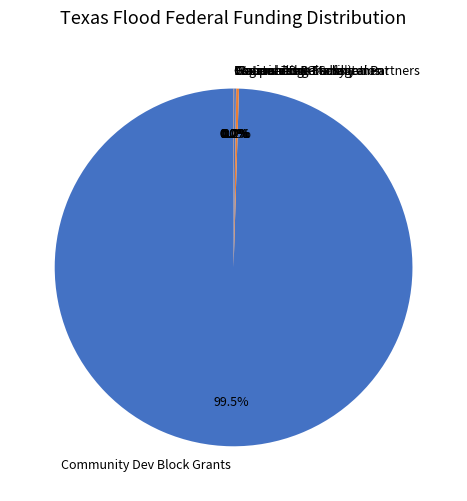

Is there any slice that represents more than half of the pie?

Yes